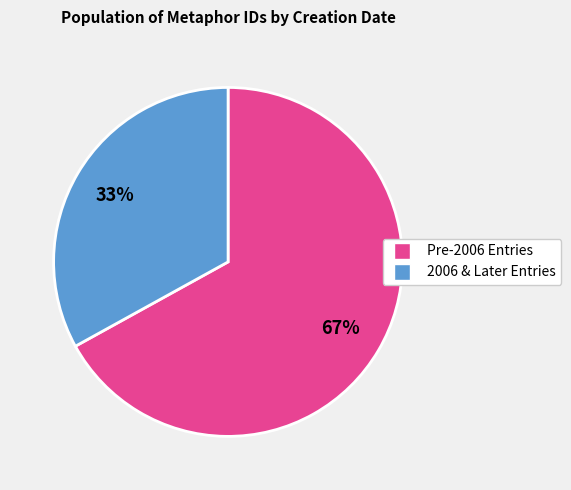

Is there a majority slice in this chart?

Yes